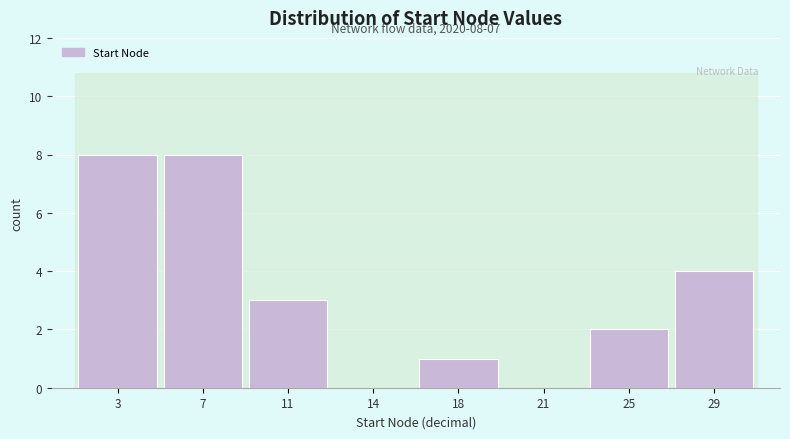

Reading left to right, list all the values displayed in this chart.

3=8	7=8	11=3	14=0	18=1	21=0	25=2	29=4